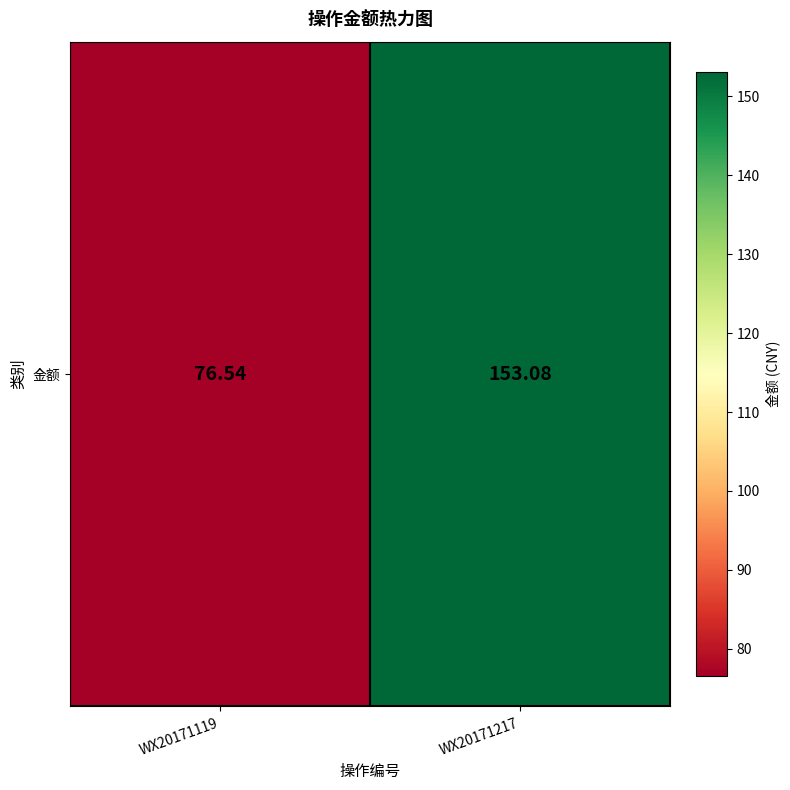

Which label corresponds to the smallest value in the chart?

WX20171119